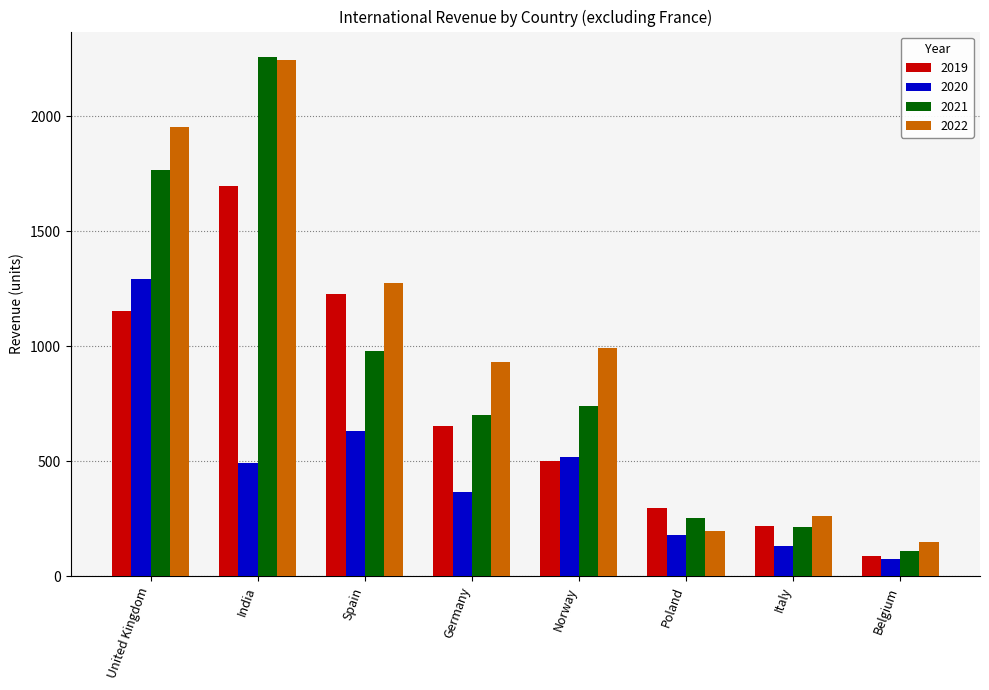

Between Spain and Belgium, which series saw the biggest shift?

2019